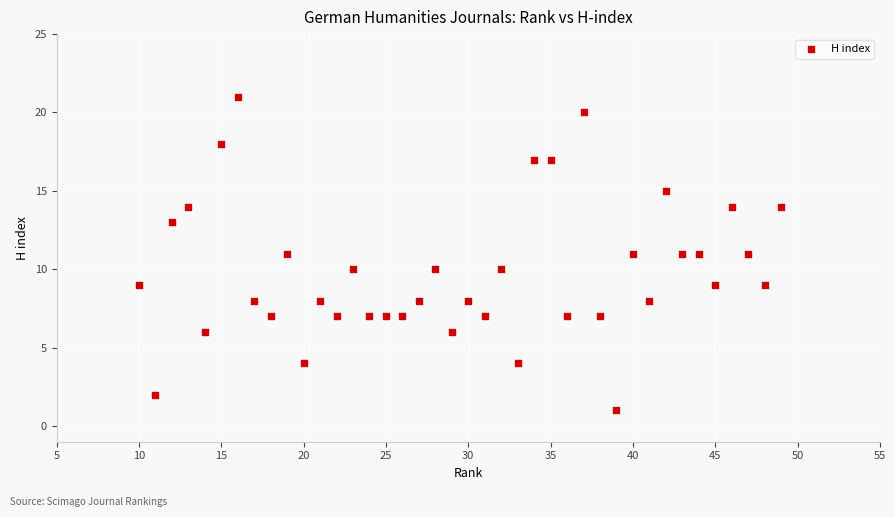

What is the range of X values (max minus min)?

39